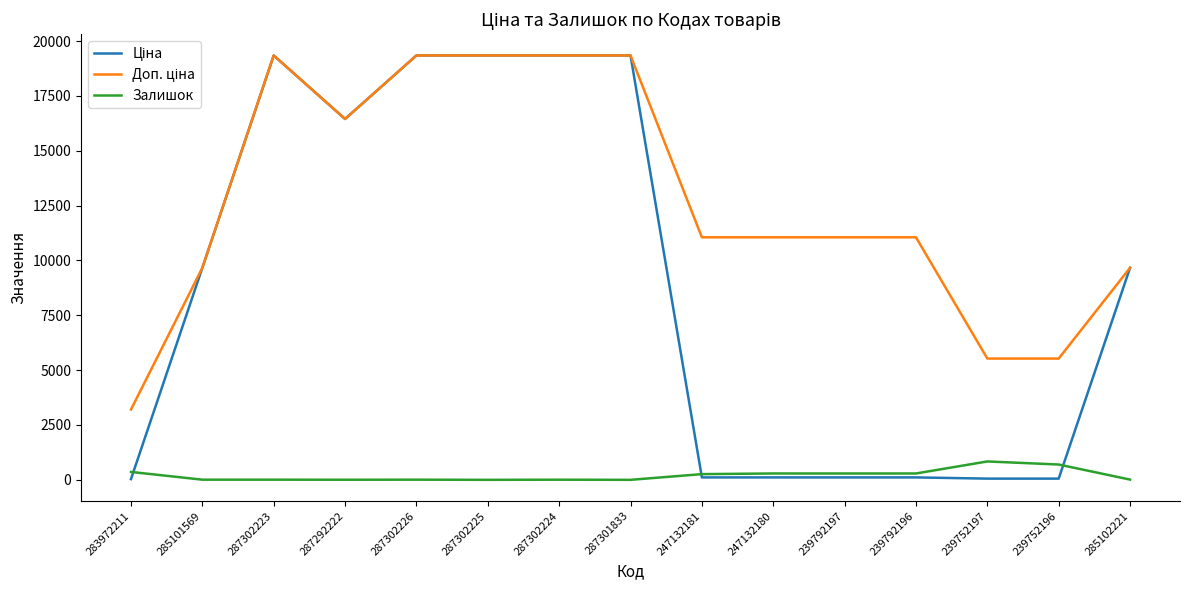

The value of Залишок at 239752196 is 698.0. True or false?

True